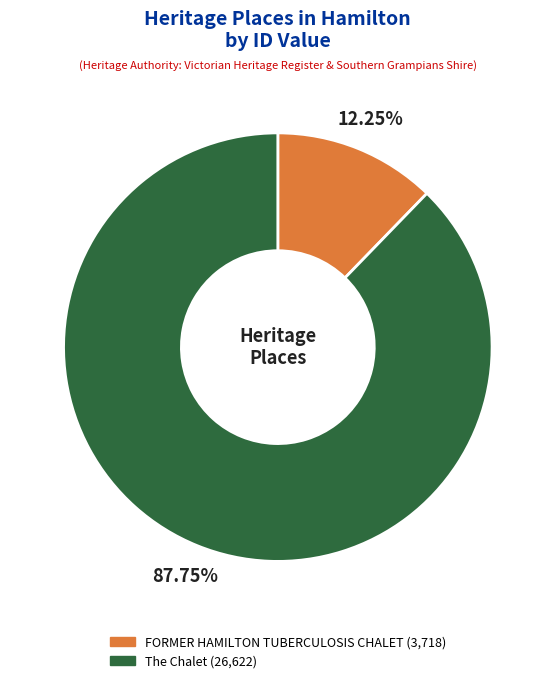

Combined, do The Chalet and FORMER HAMILTON TUBERCULOSIS CHALET account for over 50%?

Yes